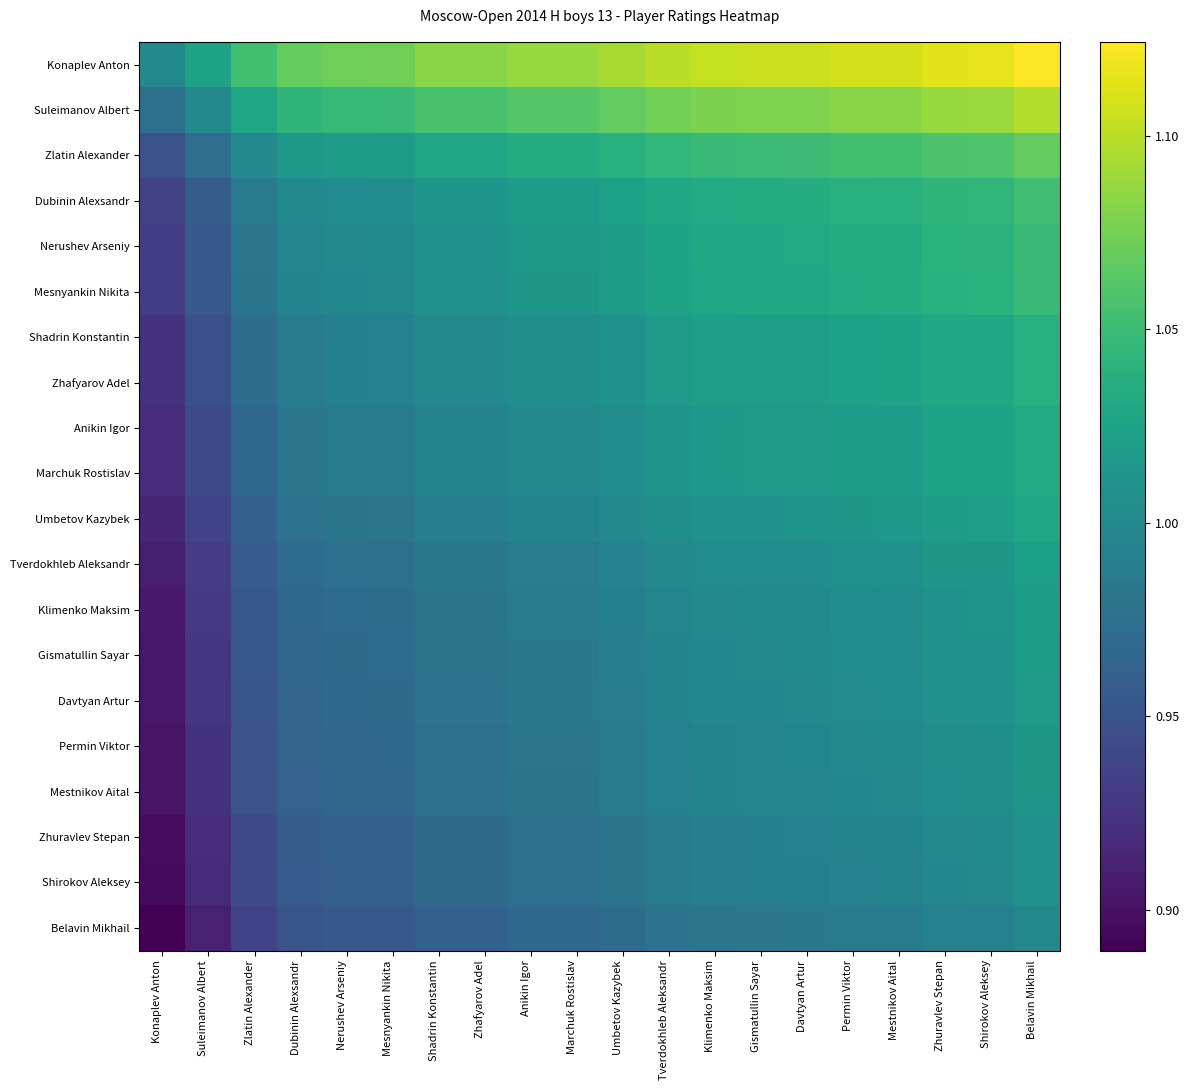

Reading left to right, what are all the values shown in this chart?

Konaplev Anton: Konaplev Anton=1.0	Suleimanov Albert=1.0	Zlatin Alexander=1.1	Dubinin Alexsandr=1.1	Nerushev Arseniy=1.1	Mesnyankin Nikita=1.1	Shadrin Konstantin=1.1	Zhafyarov Adel=1.1	Anikin Igor=1.1	Marchuk Rostislav=1.1	Umbetov Kazybek=1.1	Tverdokhleb Aleksandr=1.1	Klimenko Maksim=1.1	Gismatullin Sayar=1.1	Davtyan Artur=1.1	Permin Viktor=1.1	Mestnikov Aital=1.1	Zhuravlev Stepan=1.1	Shirokov Aleksey=1.1	Belavin Mikhail=1.1
Suleimanov Albert: Konaplev Anton=1.0	Suleimanov Albert=1.0	Zlatin Alexander=1.0	Dubinin Alexsandr=1.0	Nerushev Arseniy=1.0	Mesnyankin Nikita=1.0	Shadrin Konstantin=1.1	Zhafyarov Adel=1.1	Anikin Igor=1.1	Marchuk Rostislav=1.1	Umbetov Kazybek=1.1	Tverdokhleb Aleksandr=1.1	Klimenko Maksim=1.1	Gismatullin Sayar=1.1	Davtyan Artur=1.1	Permin Viktor=1.1	Mestnikov Aital=1.1	Zhuravlev Stepan=1.1	Shirokov Aleksey=1.1	Belavin Mikhail=1.1
Zlatin Alexander: Konaplev Anton=0.9	Suleimanov Albert=1.0	Zlatin Alexander=1.0	Dubinin Alexsandr=1.0	Nerushev Arseniy=1.0	Mesnyankin Nikita=1.0	Shadrin Konstantin=1.0	Zhafyarov Adel=1.0	Anikin Igor=1.0	Marchuk Rostislav=1.0	Umbetov Kazybek=1.0	Tverdokhleb Aleksandr=1.0	Klimenko Maksim=1.0	Gismatullin Sayar=1.0	Davtyan Artur=1.1	Permin Viktor=1.1	Mestnikov Aital=1.1	Zhuravlev Stepan=1.1	Shirokov Aleksey=1.1	Belavin Mikhail=1.1
Dubinin Alexsandr: Konaplev Anton=0.9	Suleimanov Albert=1.0	Zlatin Alexander=1.0	Dubinin Alexsandr=1.0	Nerushev Arseniy=1.0	Mesnyankin Nikita=1.0	Shadrin Konstantin=1.0	Zhafyarov Adel=1.0	Anikin Igor=1.0	Marchuk Rostislav=1.0	Umbetov Kazybek=1.0	Tverdokhleb Aleksandr=1.0	Klimenko Maksim=1.0	Gismatullin Sayar=1.0	Davtyan Artur=1.0	Permin Viktor=1.0	Mestnikov Aital=1.0	Zhuravlev Stepan=1.0	Shirokov Aleksey=1.0	Belavin Mikhail=1.1
Nerushev Arseniy: Konaplev Anton=0.9	Suleimanov Albert=1.0	Zlatin Alexander=1.0	Dubinin Alexsandr=1.0	Nerushev Arseniy=1.0	Mesnyankin Nikita=1.0	Shadrin Konstantin=1.0	Zhafyarov Adel=1.0	Anikin Igor=1.0	Marchuk Rostislav=1.0	Umbetov Kazybek=1.0	Tverdokhleb Aleksandr=1.0	Klimenko Maksim=1.0	Gismatullin Sayar=1.0	Davtyan Artur=1.0	Permin Viktor=1.0	Mestnikov Aital=1.0	Zhuravlev Stepan=1.0	Shirokov Aleksey=1.0	Belavin Mikhail=1.0
Mesnyankin Nikita: Konaplev Anton=0.9	Suleimanov Albert=1.0	Zlatin Alexander=1.0	Dubinin Alexsandr=1.0	Nerushev Arseniy=1.0	Mesnyankin Nikita=1.0	Shadrin Konstantin=1.0	Zhafyarov Adel=1.0	Anikin Igor=1.0	Marchuk Rostislav=1.0	Umbetov Kazybek=1.0	Tverdokhleb Aleksandr=1.0	Klimenko Maksim=1.0	Gismatullin Sayar=1.0	Davtyan Artur=1.0	Permin Viktor=1.0	Mestnikov Aital=1.0	Zhuravlev Stepan=1.0	Shirokov Aleksey=1.0	Belavin Mikhail=1.0
Shadrin Konstantin: Konaplev Anton=0.9	Suleimanov Albert=0.9	Zlatin Alexander=1.0	Dubinin Alexsandr=1.0	Nerushev Arseniy=1.0	Mesnyankin Nikita=1.0	Shadrin Konstantin=1.0	Zhafyarov Adel=1.0	Anikin Igor=1.0	Marchuk Rostislav=1.0	Umbetov Kazybek=1.0	Tverdokhleb Aleksandr=1.0	Klimenko Maksim=1.0	Gismatullin Sayar=1.0	Davtyan Artur=1.0	Permin Viktor=1.0	Mestnikov Aital=1.0	Zhuravlev Stepan=1.0	Shirokov Aleksey=1.0	Belavin Mikhail=1.0
Zhafyarov Adel: Konaplev Anton=0.9	Suleimanov Albert=0.9	Zlatin Alexander=1.0	Dubinin Alexsandr=1.0	Nerushev Arseniy=1.0	Mesnyankin Nikita=1.0	Shadrin Konstantin=1.0	Zhafyarov Adel=1.0	Anikin Igor=1.0	Marchuk Rostislav=1.0	Umbetov Kazybek=1.0	Tverdokhleb Aleksandr=1.0	Klimenko Maksim=1.0	Gismatullin Sayar=1.0	Davtyan Artur=1.0	Permin Viktor=1.0	Mestnikov Aital=1.0	Zhuravlev Stepan=1.0	Shirokov Aleksey=1.0	Belavin Mikhail=1.0
Anikin Igor: Konaplev Anton=0.9	Suleimanov Albert=0.9	Zlatin Alexander=1.0	Dubinin Alexsandr=1.0	Nerushev Arseniy=1.0	Mesnyankin Nikita=1.0	Shadrin Konstantin=1.0	Zhafyarov Adel=1.0	Anikin Igor=1.0	Marchuk Rostislav=1.0	Umbetov Kazybek=1.0	Tverdokhleb Aleksandr=1.0	Klimenko Maksim=1.0	Gismatullin Sayar=1.0	Davtyan Artur=1.0	Permin Viktor=1.0	Mestnikov Aital=1.0	Zhuravlev Stepan=1.0	Shirokov Aleksey=1.0	Belavin Mikhail=1.0
Marchuk Rostislav: Konaplev Anton=0.9	Suleimanov Albert=0.9	Zlatin Alexander=1.0	Dubinin Alexsandr=1.0	Nerushev Arseniy=1.0	Mesnyankin Nikita=1.0	Shadrin Konstantin=1.0	Zhafyarov Adel=1.0	Anikin Igor=1.0	Marchuk Rostislav=1.0	Umbetov Kazybek=1.0	Tverdokhleb Aleksandr=1.0	Klimenko Maksim=1.0	Gismatullin Sayar=1.0	Davtyan Artur=1.0	Permin Viktor=1.0	Mestnikov Aital=1.0	Zhuravlev Stepan=1.0	Shirokov Aleksey=1.0	Belavin Mikhail=1.0
Umbetov Kazybek: Konaplev Anton=0.9	Suleimanov Albert=0.9	Zlatin Alexander=1.0	Dubinin Alexsandr=1.0	Nerushev Arseniy=1.0	Mesnyankin Nikita=1.0	Shadrin Konstantin=1.0	Zhafyarov Adel=1.0	Anikin Igor=1.0	Marchuk Rostislav=1.0	Umbetov Kazybek=1.0	Tverdokhleb Aleksandr=1.0	Klimenko Maksim=1.0	Gismatullin Sayar=1.0	Davtyan Artur=1.0	Permin Viktor=1.0	Mestnikov Aital=1.0	Zhuravlev Stepan=1.0	Shirokov Aleksey=1.0	Belavin Mikhail=1.0
Tverdokhleb Aleksandr: Konaplev Anton=0.9	Suleimanov Albert=0.9	Zlatin Alexander=1.0	Dubinin Alexsandr=1.0	Nerushev Arseniy=1.0	Mesnyankin Nikita=1.0	Shadrin Konstantin=1.0	Zhafyarov Adel=1.0	Anikin Igor=1.0	Marchuk Rostislav=1.0	Umbetov Kazybek=1.0	Tverdokhleb Aleksandr=1.0	Klimenko Maksim=1.0	Gismatullin Sayar=1.0	Davtyan Artur=1.0	Permin Viktor=1.0	Mestnikov Aital=1.0	Zhuravlev Stepan=1.0	Shirokov Aleksey=1.0	Belavin Mikhail=1.0
Klimenko Maksim: Konaplev Anton=0.9	Suleimanov Albert=0.9	Zlatin Alexander=1.0	Dubinin Alexsandr=1.0	Nerushev Arseniy=1.0	Mesnyankin Nikita=1.0	Shadrin Konstantin=1.0	Zhafyarov Adel=1.0	Anikin Igor=1.0	Marchuk Rostislav=1.0	Umbetov Kazybek=1.0	Tverdokhleb Aleksandr=1.0	Klimenko Maksim=1.0	Gismatullin Sayar=1.0	Davtyan Artur=1.0	Permin Viktor=1.0	Mestnikov Aital=1.0	Zhuravlev Stepan=1.0	Shirokov Aleksey=1.0	Belavin Mikhail=1.0
Gismatullin Sayar: Konaplev Anton=0.9	Suleimanov Albert=0.9	Zlatin Alexander=1.0	Dubinin Alexsandr=1.0	Nerushev Arseniy=1.0	Mesnyankin Nikita=1.0	Shadrin Konstantin=1.0	Zhafyarov Adel=1.0	Anikin Igor=1.0	Marchuk Rostislav=1.0	Umbetov Kazybek=1.0	Tverdokhleb Aleksandr=1.0	Klimenko Maksim=1.0	Gismatullin Sayar=1.0	Davtyan Artur=1.0	Permin Viktor=1.0	Mestnikov Aital=1.0	Zhuravlev Stepan=1.0	Shirokov Aleksey=1.0	Belavin Mikhail=1.0
Davtyan Artur: Konaplev Anton=0.9	Suleimanov Albert=0.9	Zlatin Alexander=1.0	Dubinin Alexsandr=1.0	Nerushev Arseniy=1.0	Mesnyankin Nikita=1.0	Shadrin Konstantin=1.0	Zhafyarov Adel=1.0	Anikin Igor=1.0	Marchuk Rostislav=1.0	Umbetov Kazybek=1.0	Tverdokhleb Aleksandr=1.0	Klimenko Maksim=1.0	Gismatullin Sayar=1.0	Davtyan Artur=1.0	Permin Viktor=1.0	Mestnikov Aital=1.0	Zhuravlev Stepan=1.0	Shirokov Aleksey=1.0	Belavin Mikhail=1.0
Permin Viktor: Konaplev Anton=0.9	Suleimanov Albert=0.9	Zlatin Alexander=0.9	Dubinin Alexsandr=1.0	Nerushev Arseniy=1.0	Mesnyankin Nikita=1.0	Shadrin Konstantin=1.0	Zhafyarov Adel=1.0	Anikin Igor=1.0	Marchuk Rostislav=1.0	Umbetov Kazybek=1.0	Tverdokhleb Aleksandr=1.0	Klimenko Maksim=1.0	Gismatullin Sayar=1.0	Davtyan Artur=1.0	Permin Viktor=1.0	Mestnikov Aital=1.0	Zhuravlev Stepan=1.0	Shirokov Aleksey=1.0	Belavin Mikhail=1.0
Mestnikov Aital: Konaplev Anton=0.9	Suleimanov Albert=0.9	Zlatin Alexander=0.9	Dubinin Alexsandr=1.0	Nerushev Arseniy=1.0	Mesnyankin Nikita=1.0	Shadrin Konstantin=1.0	Zhafyarov Adel=1.0	Anikin Igor=1.0	Marchuk Rostislav=1.0	Umbetov Kazybek=1.0	Tverdokhleb Aleksandr=1.0	Klimenko Maksim=1.0	Gismatullin Sayar=1.0	Davtyan Artur=1.0	Permin Viktor=1.0	Mestnikov Aital=1.0	Zhuravlev Stepan=1.0	Shirokov Aleksey=1.0	Belavin Mikhail=1.0
Zhuravlev Stepan: Konaplev Anton=0.9	Suleimanov Albert=0.9	Zlatin Alexander=0.9	Dubinin Alexsandr=1.0	Nerushev Arseniy=1.0	Mesnyankin Nikita=1.0	Shadrin Konstantin=1.0	Zhafyarov Adel=1.0	Anikin Igor=1.0	Marchuk Rostislav=1.0	Umbetov Kazybek=1.0	Tverdokhleb Aleksandr=1.0	Klimenko Maksim=1.0	Gismatullin Sayar=1.0	Davtyan Artur=1.0	Permin Viktor=1.0	Mestnikov Aital=1.0	Zhuravlev Stepan=1.0	Shirokov Aleksey=1.0	Belavin Mikhail=1.0
Shirokov Aleksey: Konaplev Anton=0.9	Suleimanov Albert=0.9	Zlatin Alexander=0.9	Dubinin Alexsandr=1.0	Nerushev Arseniy=1.0	Mesnyankin Nikita=1.0	Shadrin Konstantin=1.0	Zhafyarov Adel=1.0	Anikin Igor=1.0	Marchuk Rostislav=1.0	Umbetov Kazybek=1.0	Tverdokhleb Aleksandr=1.0	Klimenko Maksim=1.0	Gismatullin Sayar=1.0	Davtyan Artur=1.0	Permin Viktor=1.0	Mestnikov Aital=1.0	Zhuravlev Stepan=1.0	Shirokov Aleksey=1.0	Belavin Mikhail=1.0
Belavin Mikhail: Konaplev Anton=0.9	Suleimanov Albert=0.9	Zlatin Alexander=0.9	Dubinin Alexsandr=1.0	Nerushev Arseniy=1.0	Mesnyankin Nikita=1.0	Shadrin Konstantin=1.0	Zhafyarov Adel=1.0	Anikin Igor=1.0	Marchuk Rostislav=1.0	Umbetov Kazybek=1.0	Tverdokhleb Aleksandr=1.0	Klimenko Maksim=1.0	Gismatullin Sayar=1.0	Davtyan Artur=1.0	Permin Viktor=1.0	Mestnikov Aital=1.0	Zhuravlev Stepan=1.0	Shirokov Aleksey=1.0	Belavin Mikhail=1.0